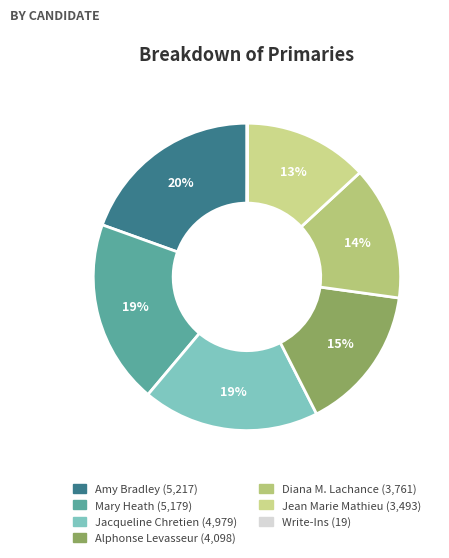

Which slice is the smallest?

Write-Ins